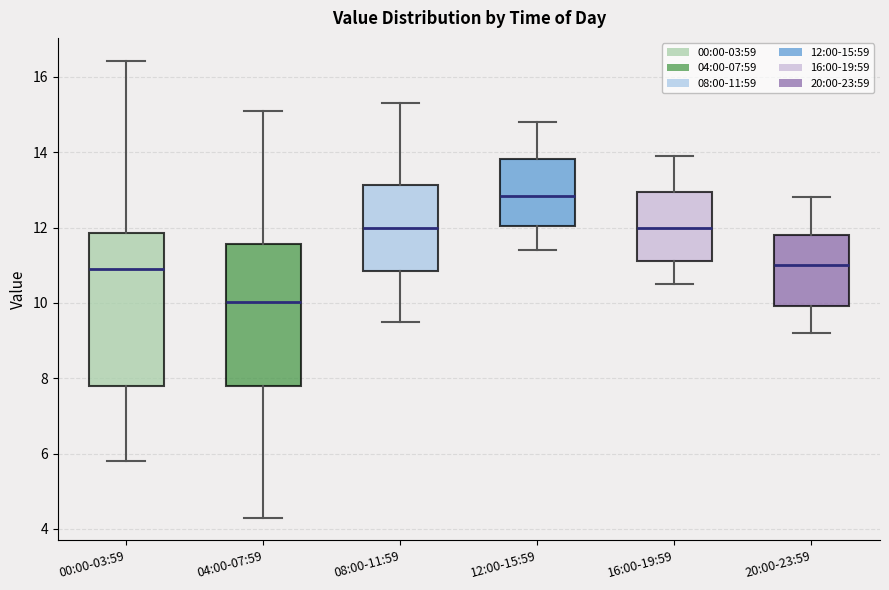

Reading left to right, transcribe this box plot: for each box, give where its median line is, the range the box spans, and where its two whiskers end, as read against the y-axis. The values are not printed on the chart, so give them approximately, as read against the axis.

00:00-03:59: median 11.0, box 7.8 to 11.8, whiskers 5.8 to 16.4
04:00-07:59: median 10.0, box 7.8 to 11.6, whiskers 4.4 to 15.2
08:00-11:59: median 12.0, box 10.8 to 13.2, whiskers 9.6 to 15.4
12:00-15:59: median 12.8, box 12.0 to 13.8, whiskers 11.4 to 14.8
16:00-19:59: median 12.0, box 11.2 to 13.0, whiskers 10.6 to 14.0
20:00-23:59: median 11.0, box 10.0 to 11.8, whiskers 9.2 to 12.8